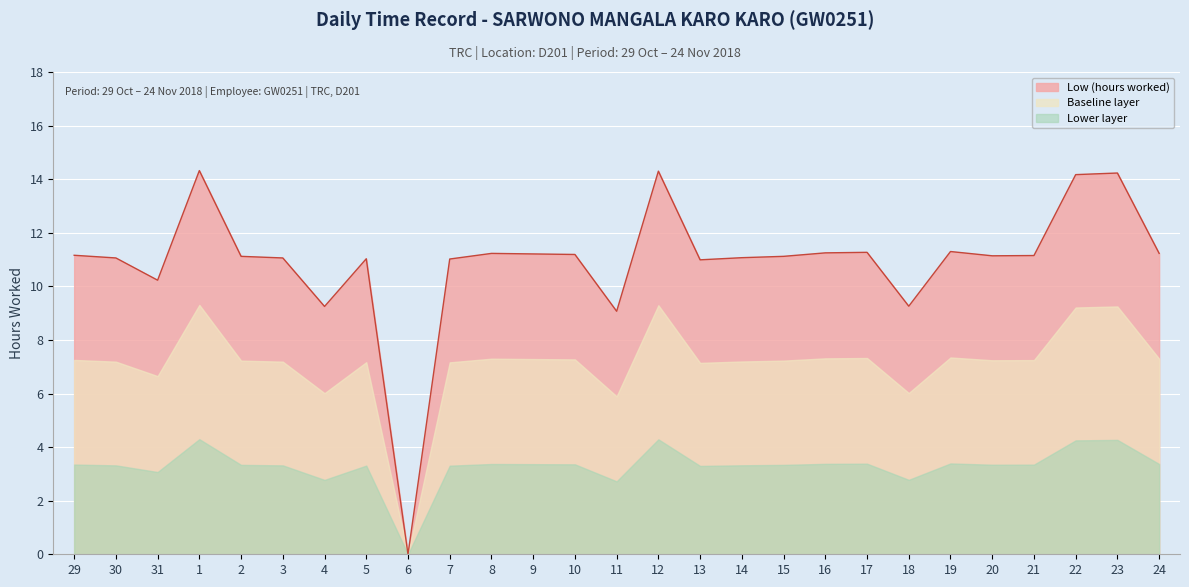

At which category does the chart reach its minimum across all series?

6